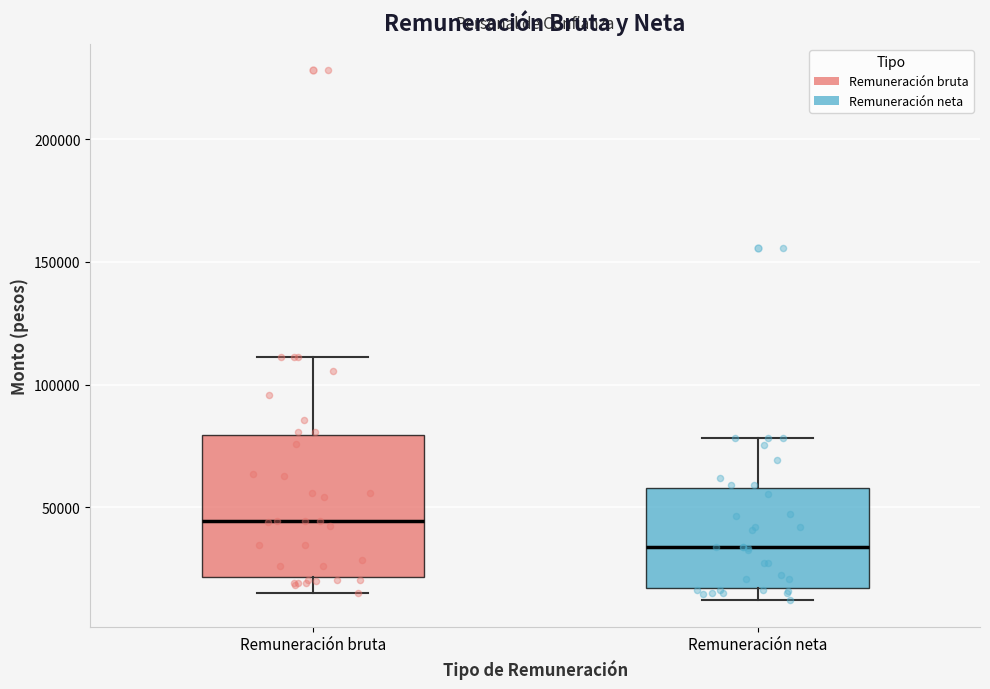

Reading left to right, read every box against the y-axis: the position of its median line, the range the box covers, and the ends of its whiskers. The values are not printed on the chart, so give them approximately, as read against the axis.

Remuneración bruta: median 45000, box 20000 to 80000, whiskers 15000 to 110000
Remuneración neta: median 35000, box 15000 to 60000, whiskers 10000 to 80000